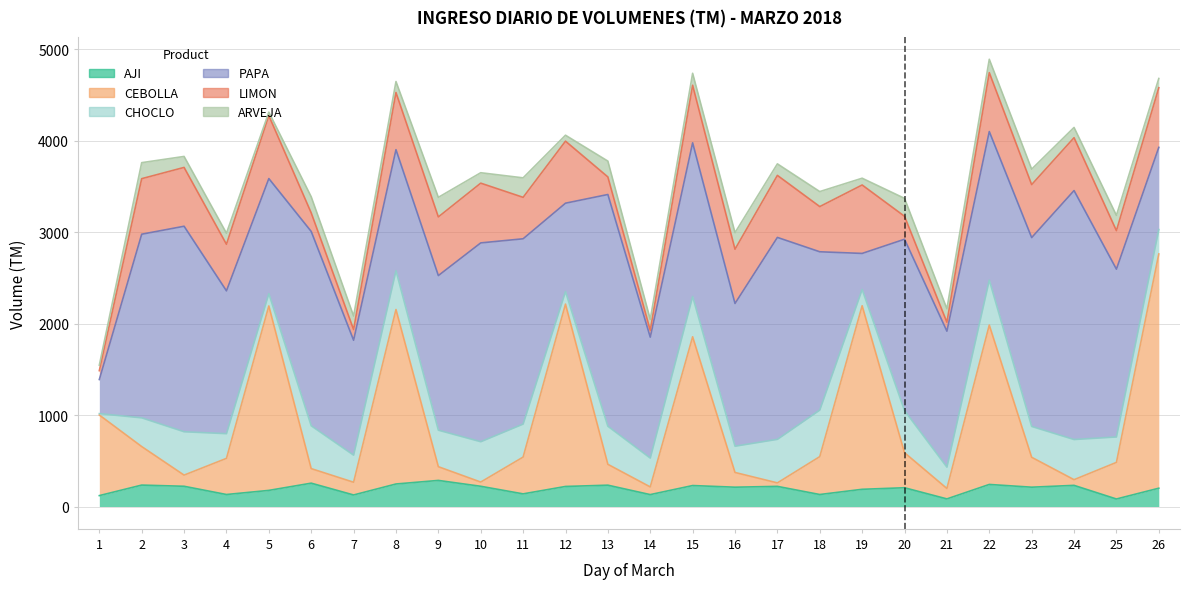

How many categories are shown in the chart?

26